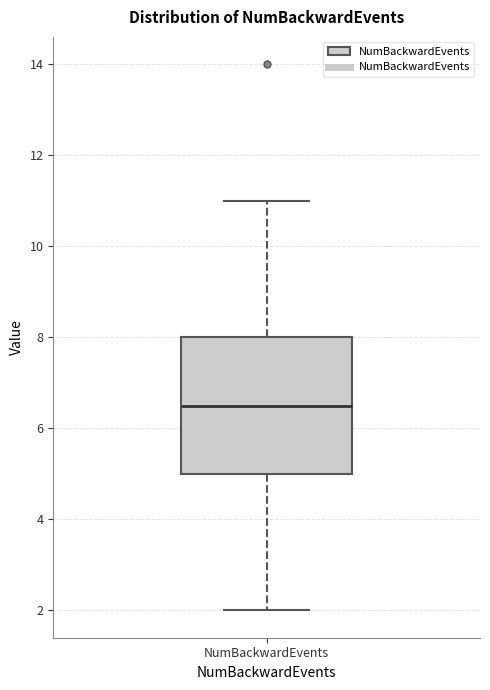

Where does the median line of the box for NumBackwardEvents sit on the y-axis? The values are not printed on the chart, so give them approximately, as read against the axis.

6.6